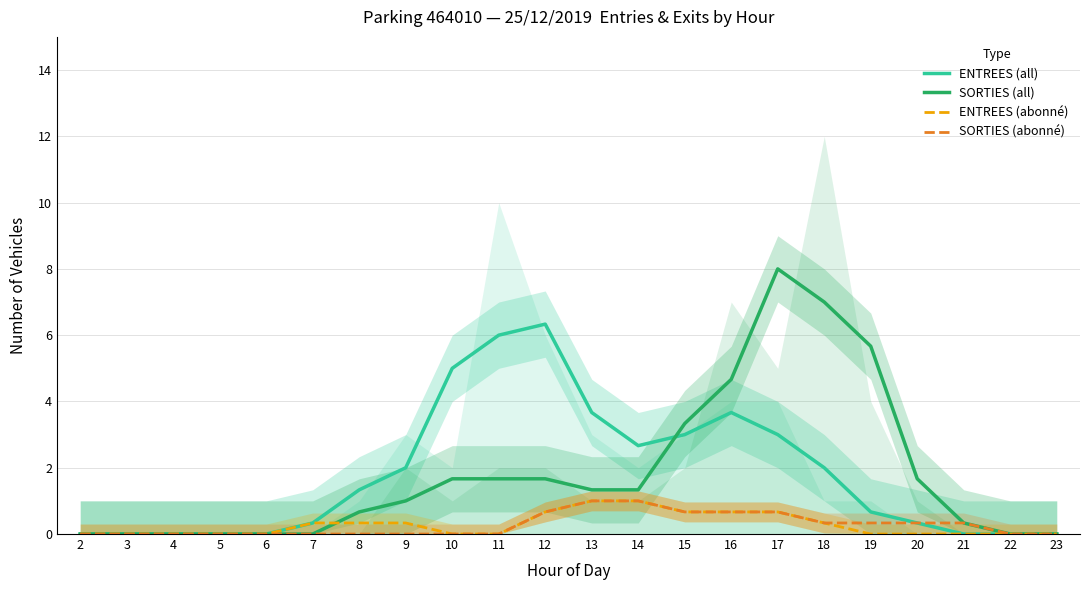

Rank the series by their maximum value, from lowest to highest.

ENTREES (abonné), SORTIES (abonné), ENTREES (all), SORTIES (all)